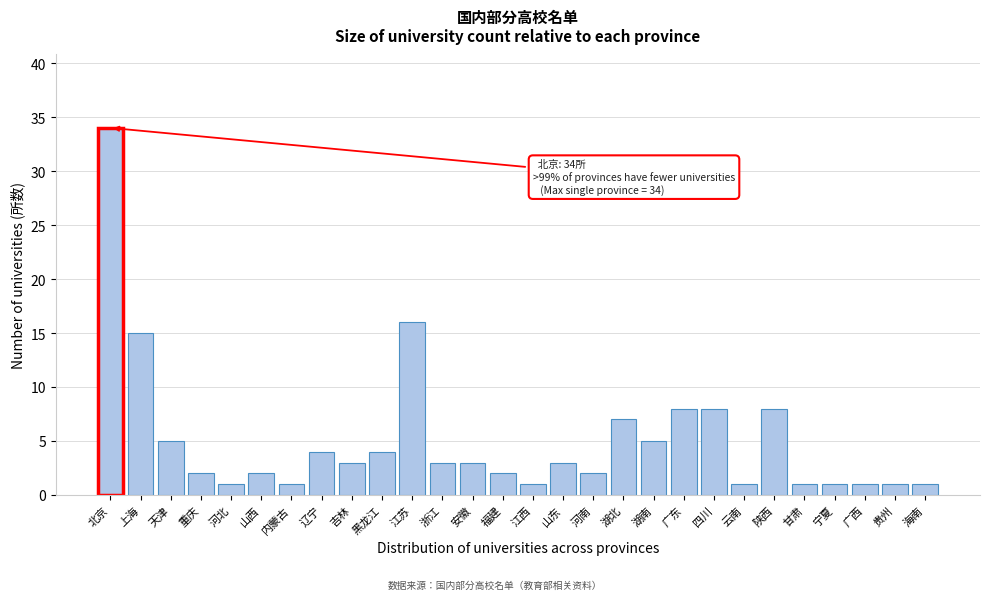

Reading left to right, list all the values displayed in this chart.

34	15	5	2	1	2	1	4	3	4	16	3	3	2	1	3	2	7	5	8	8	1	8	1	1	1	1	1